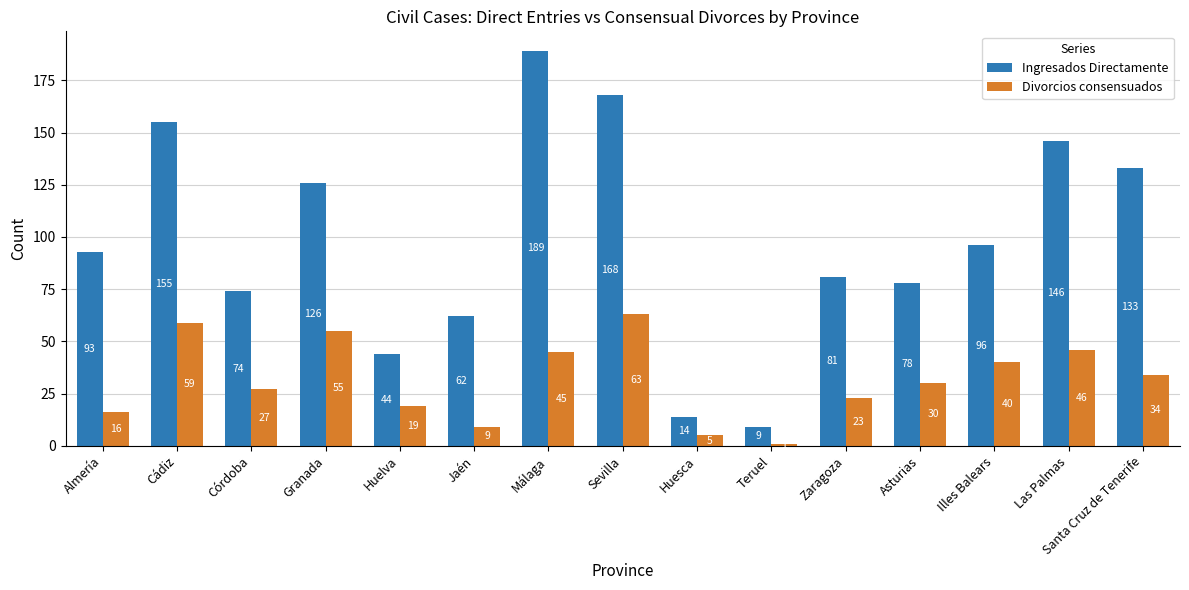

What is the difference between the second highest and second lowest values in the Divorcios consensuados series?

54